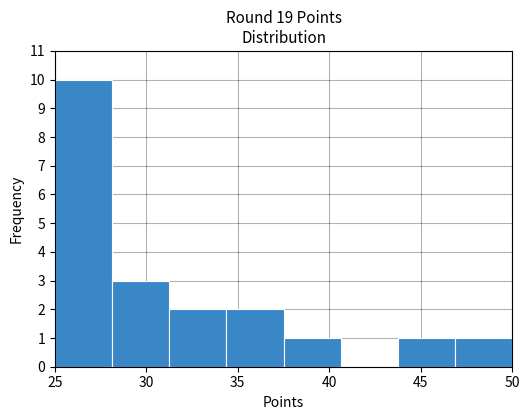

Reading left to right, list every bar in this chart as the range it spans on the x-axis followed by its height. Neither the bar edges nor the heights are printed on the chart, so give them approximately, as read against the axes.

25.0 to 28.0: 10
28.0 to 31.5: 3
31.5 to 34.5: 2
34.5 to 37.5: 2
37.5 to 40.5: 1
40.5 to 44.0: 0
44.0 to 47.0: 1
47.0 to 50.0: 1